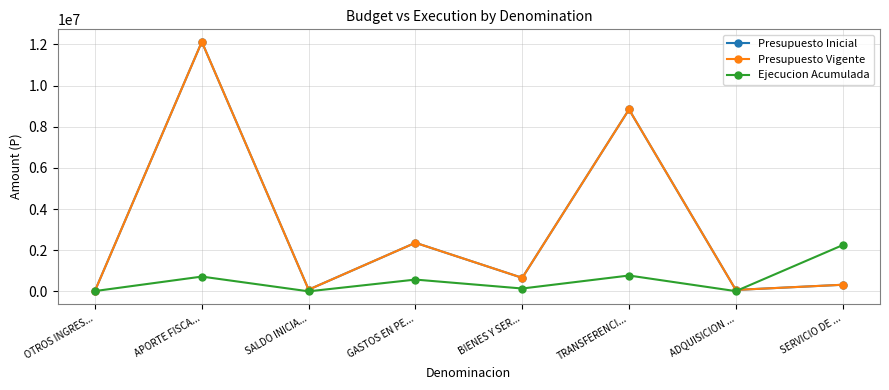

True or false: Presupuesto Vigente and Presupuesto Inicial cross at least once.

False